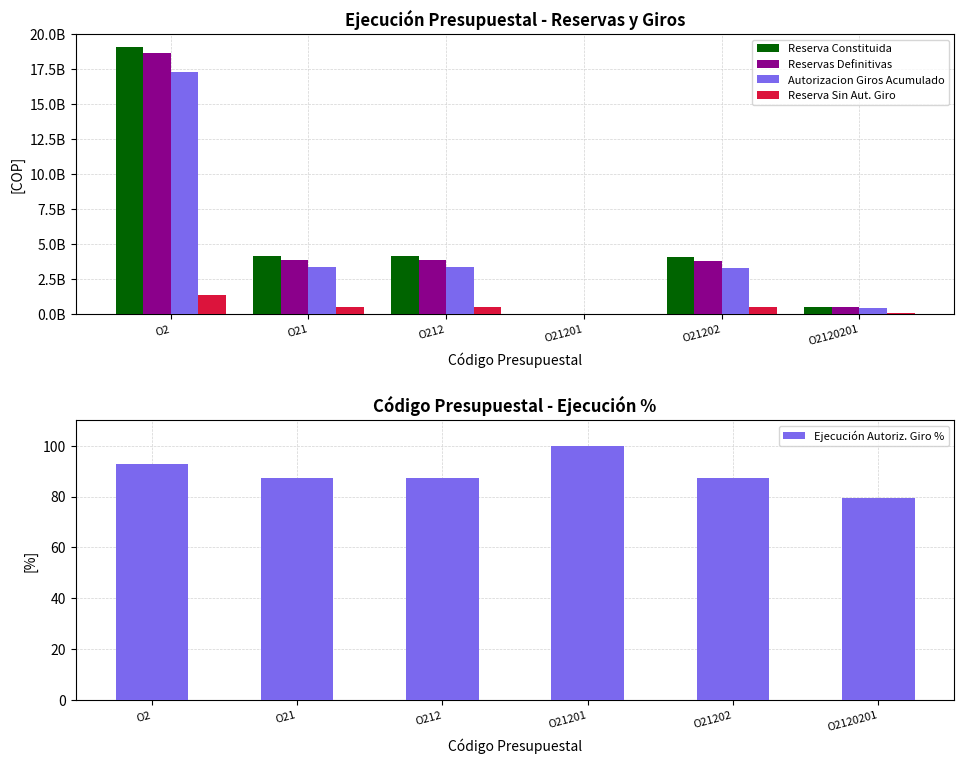

Where is Reservas Definitivas nearest to the value 9349675088?

O21